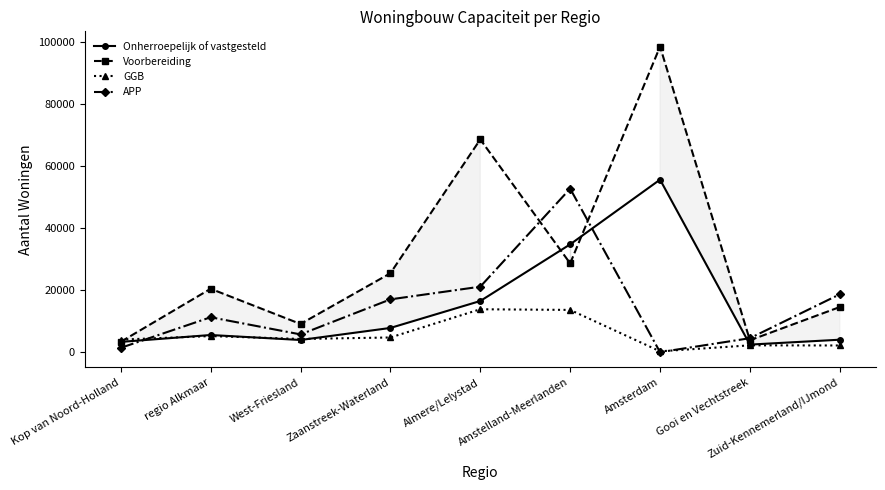

Which series has the largest range (max minus min)?

Voorbereiding